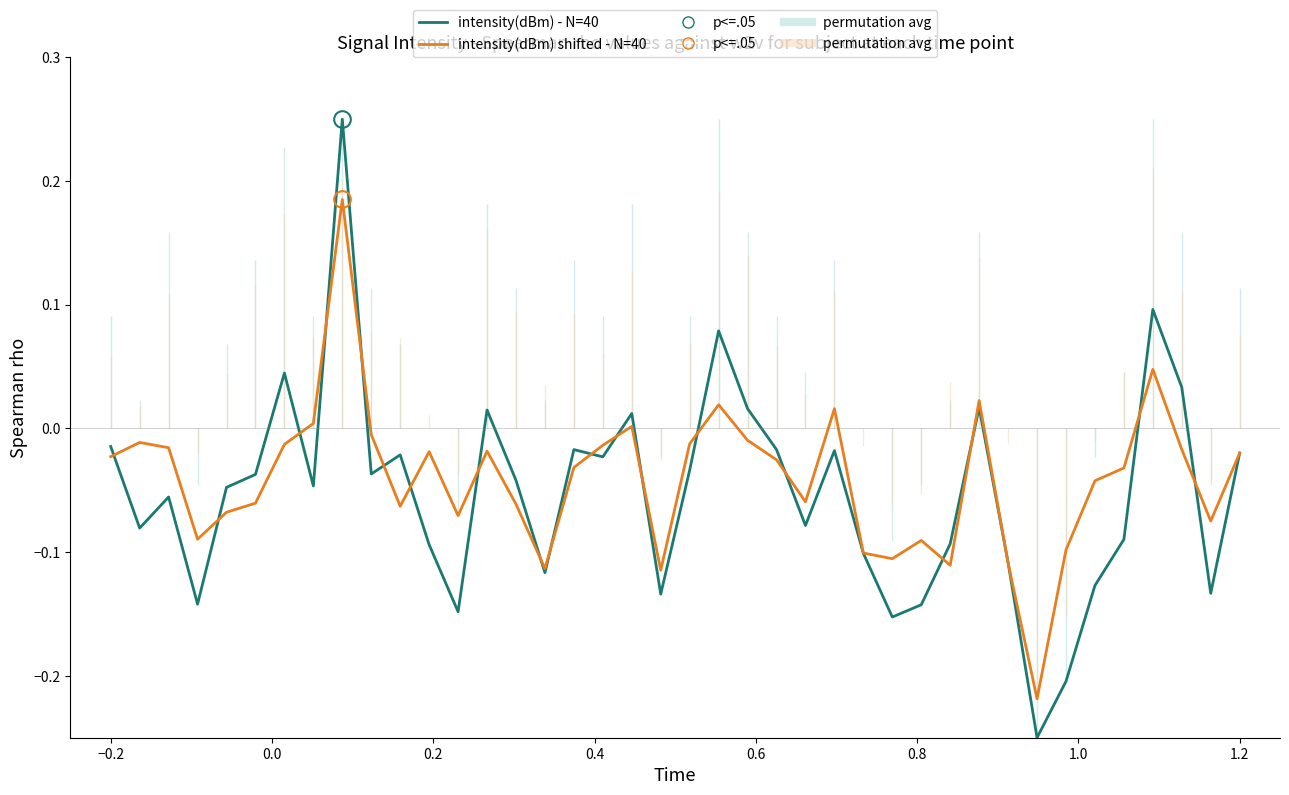

Which series has the widest spread of values?

intensity(dBm) - N=40